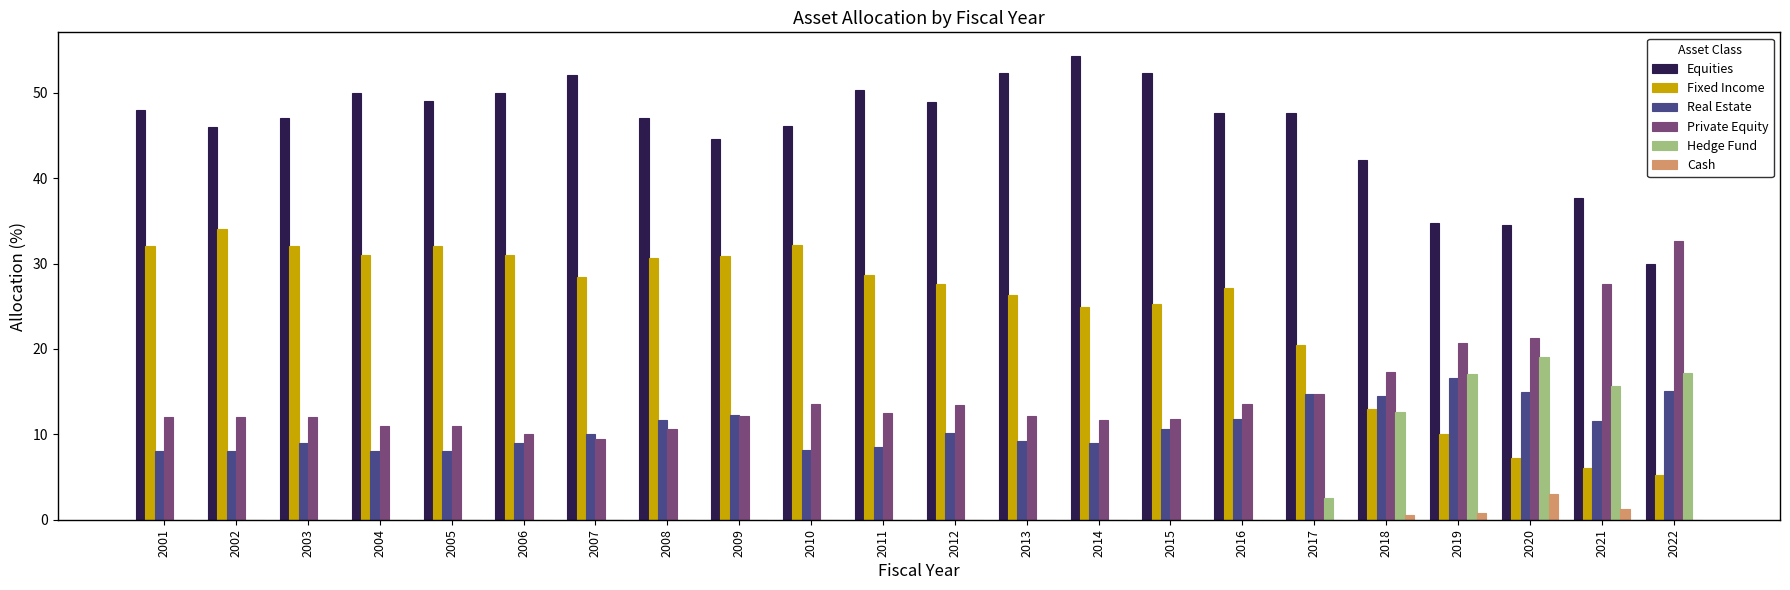

Which category has the highest value in the Hedge Fund series?

2020